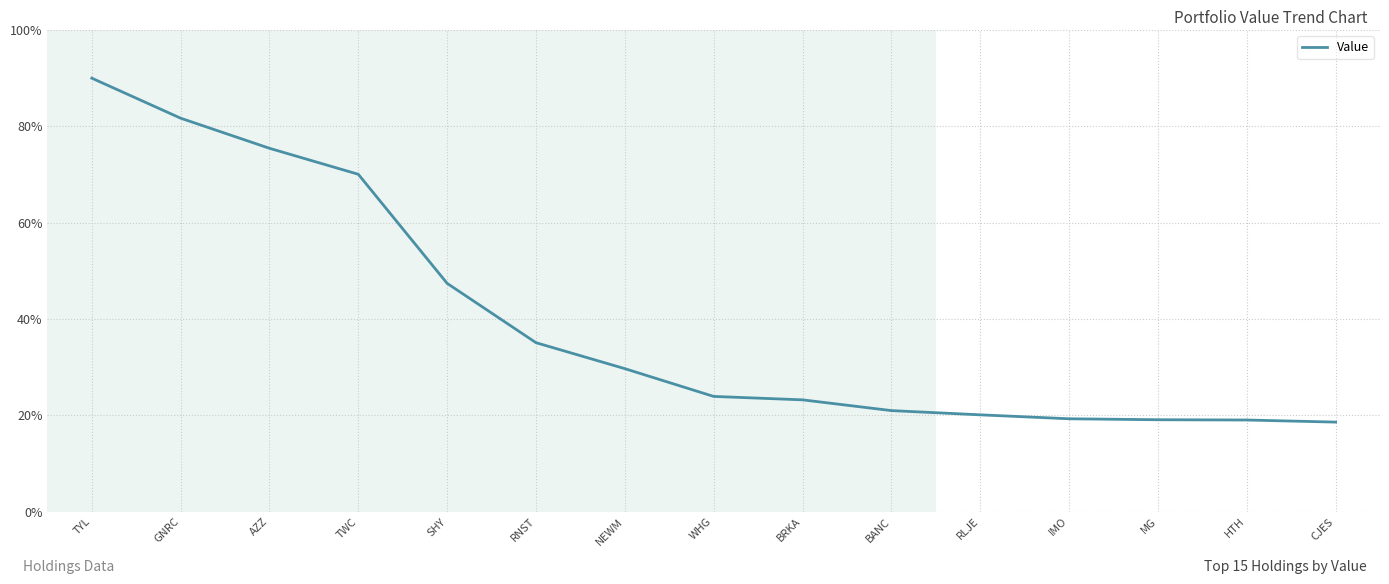

Which has a higher value, NEWM or HTH?

NEWM